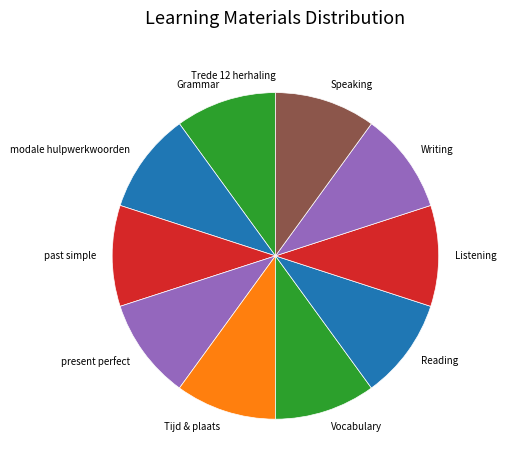

Is Speaking the majority of the pie?

No